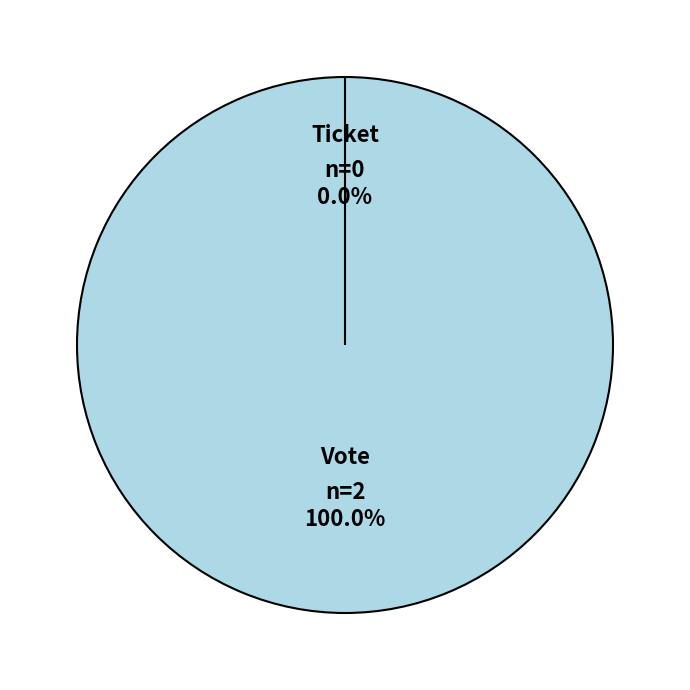

How many segments does this pie chart have?

2